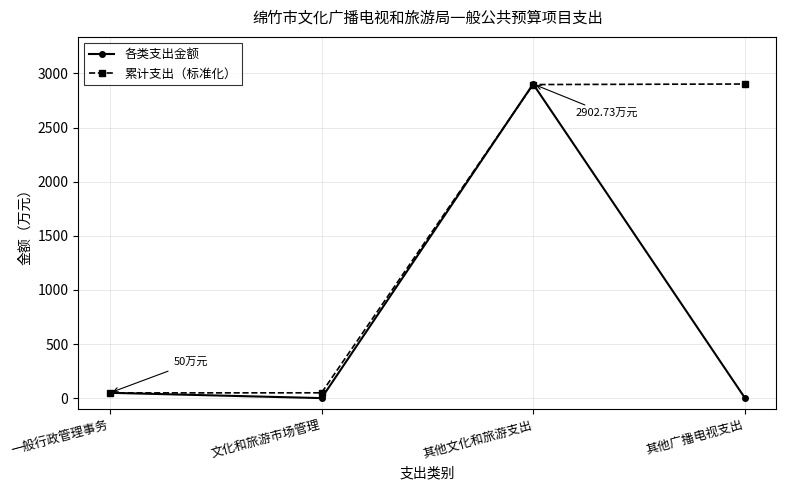

List the series in order of their overall mean, highest first.

累计支出（标准化）, 各类支出金额